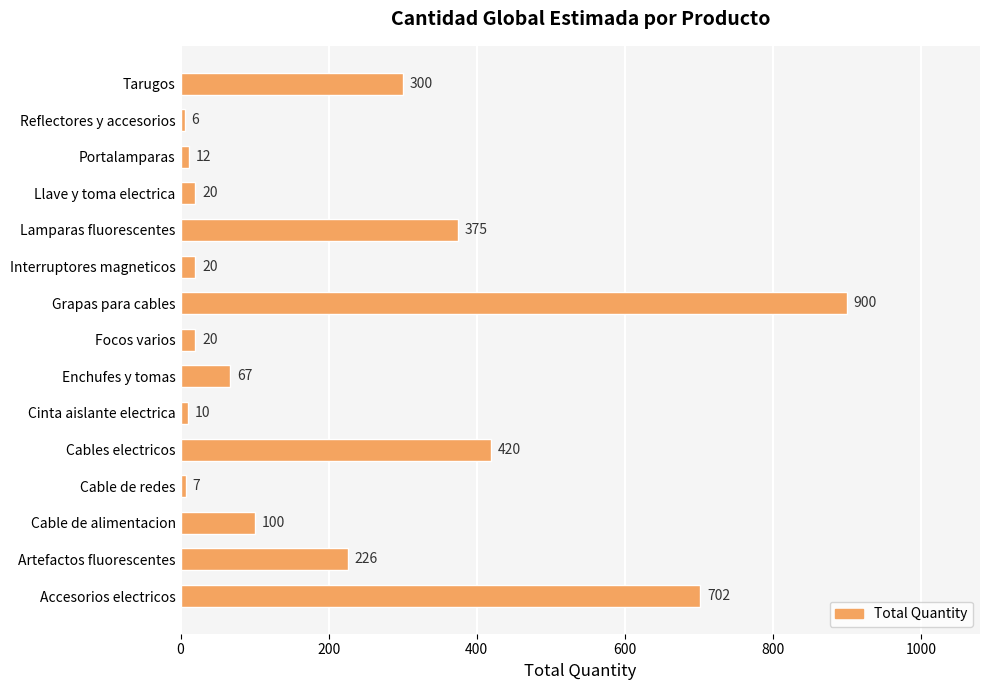

What is the difference between the maximum and minimum values?

894